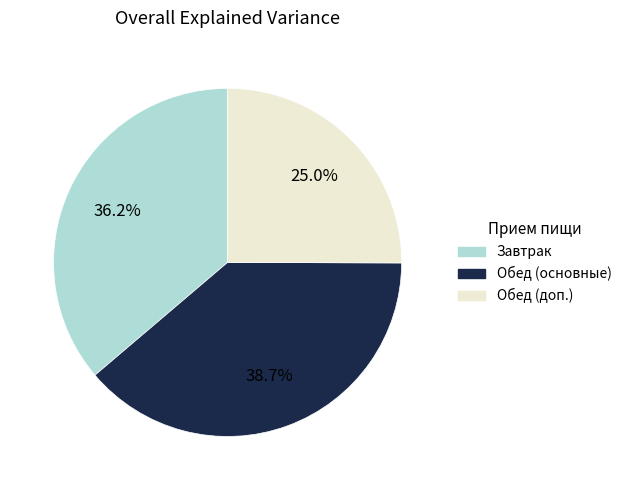

Which category has the biggest portion of the pie?

Обед (основные)